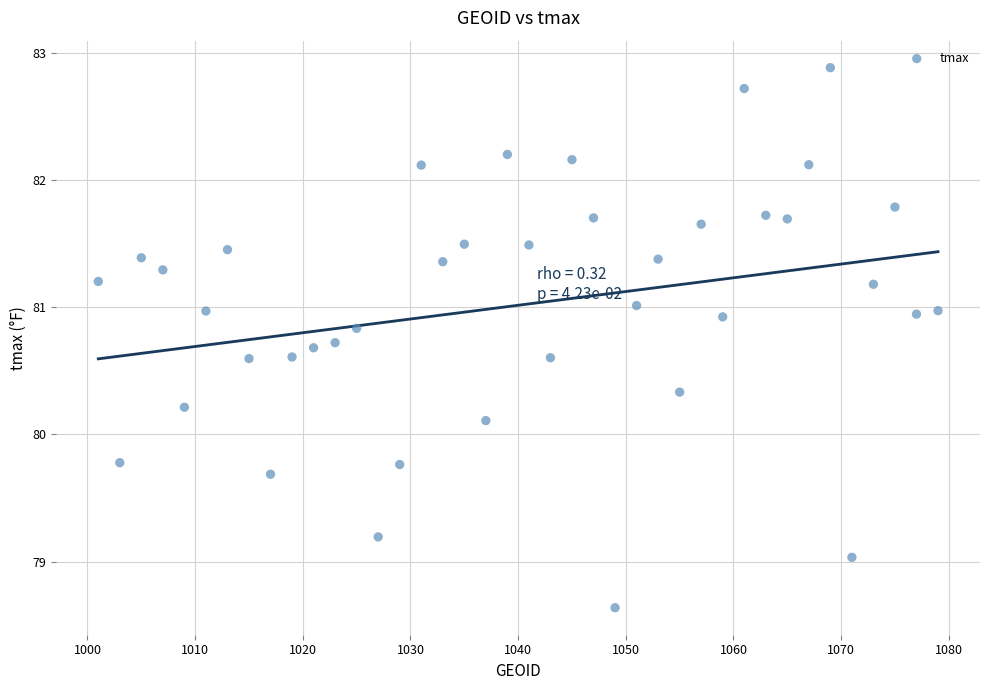

What is the range of Y values (max minus min)?

4.2